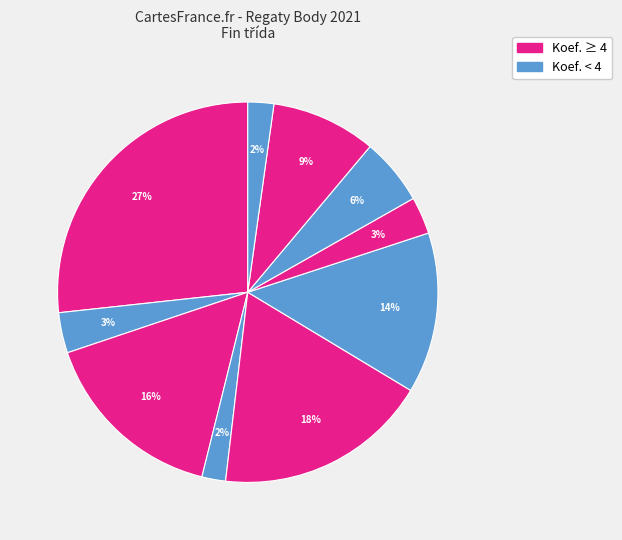

How many slices are in this pie chart?

10